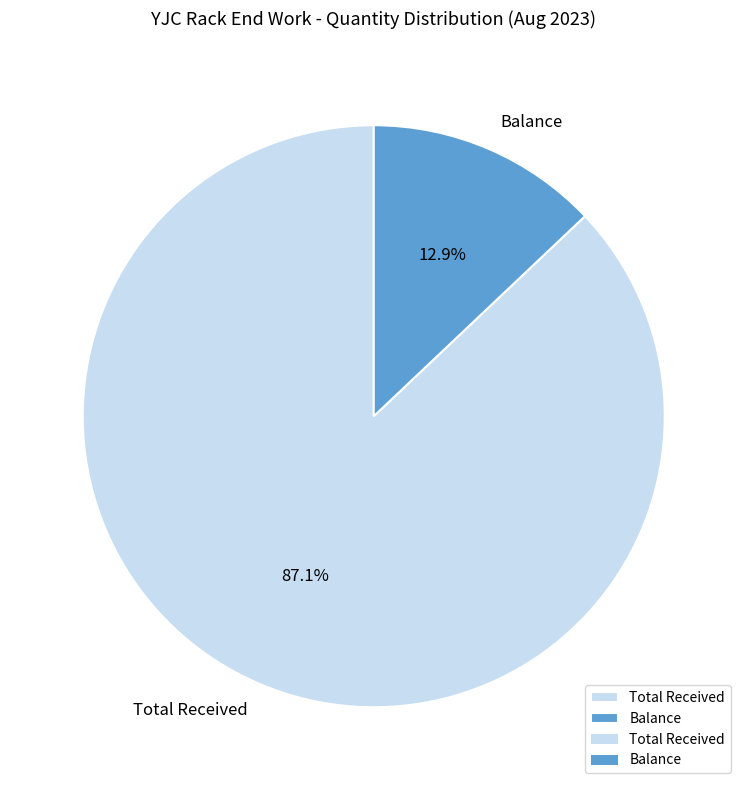

To the nearest percent, what is the difference between the largest and smallest slice percentages?

74%